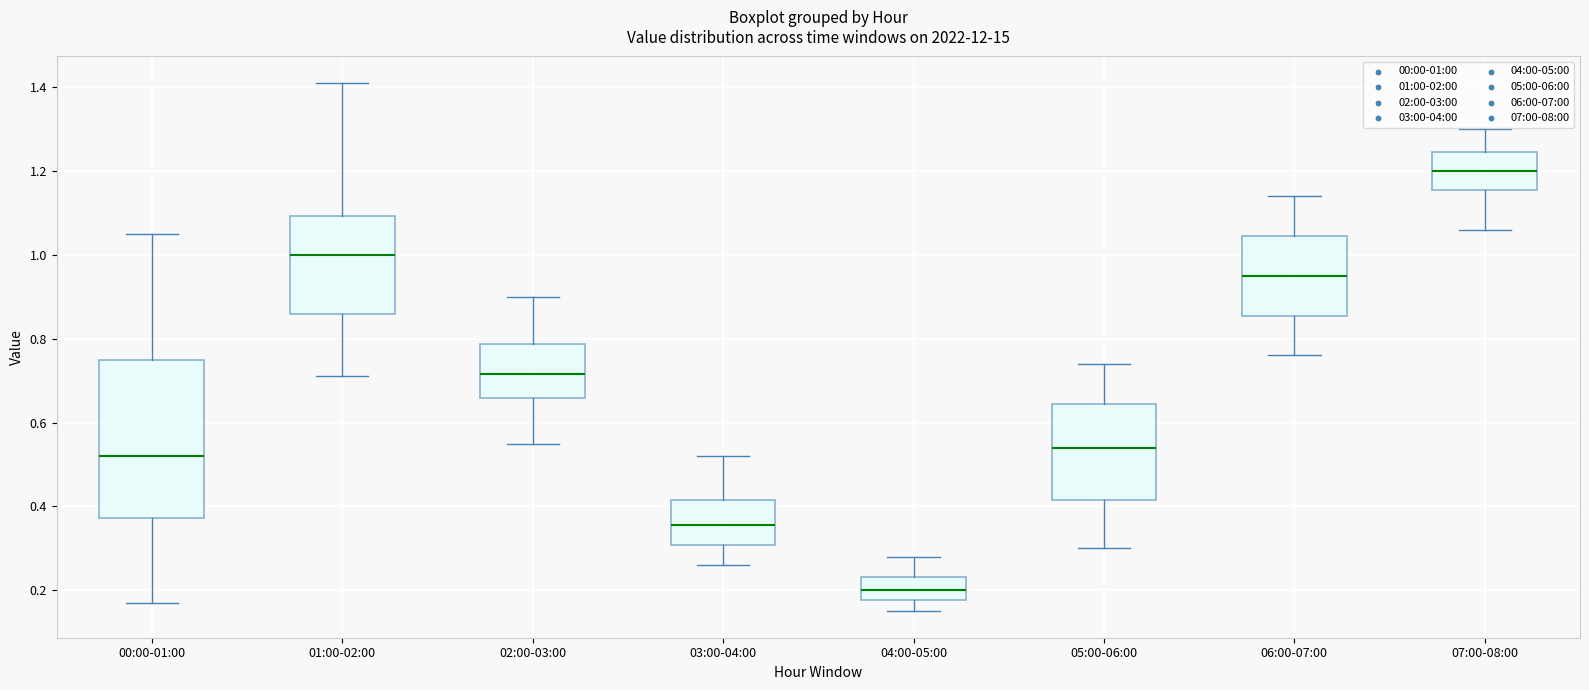

Reading left to right, transcribe this box plot: for each box, give where its median line is, the range the box spans, and where its two whiskers end, as read against the y-axis. The values are not printed on the chart, so give them approximately, as read against the axis.

00:00-01:00: median 0.52, box 0.38 to 0.76, whiskers 0.18 to 1.06
01:00-02:00: median 1.00, box 0.86 to 1.10, whiskers 0.72 to 1.42
02:00-03:00: median 0.72, box 0.66 to 0.78, whiskers 0.56 to 0.90
03:00-04:00: median 0.36, box 0.30 to 0.42, whiskers 0.26 to 0.52
04:00-05:00: median 0.20, box 0.18 to 0.24, whiskers 0.16 to 0.28
05:00-06:00: median 0.54, box 0.42 to 0.64, whiskers 0.30 to 0.74
06:00-07:00: median 0.96, box 0.86 to 1.04, whiskers 0.76 to 1.14
07:00-08:00: median 1.20, box 1.16 to 1.24, whiskers 1.06 to 1.30